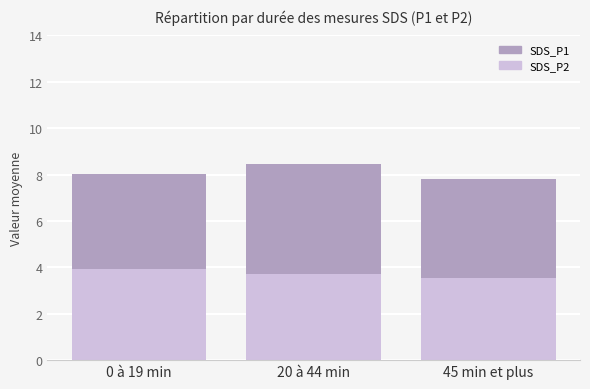

At 45 min et plus, list the series in order from largest to smallest.

SDS_P1, SDS_P2